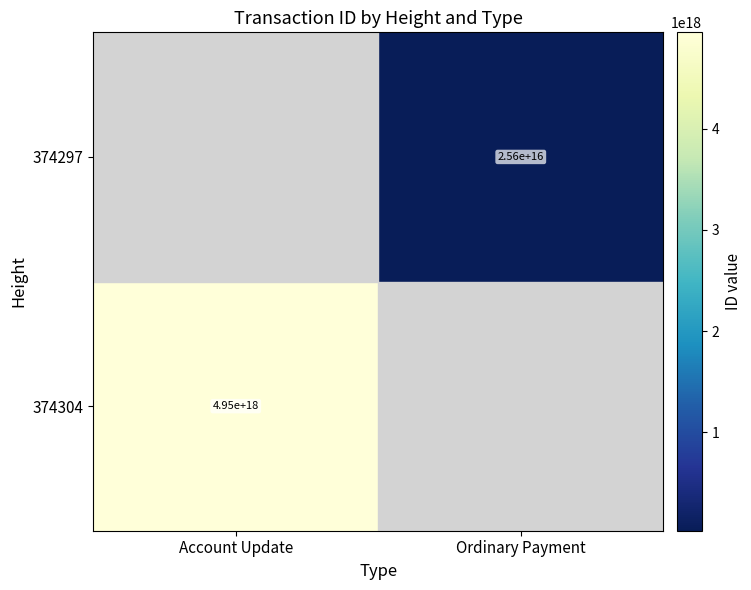

At how many categories does at least one series exceed 4183874370443544576?

1